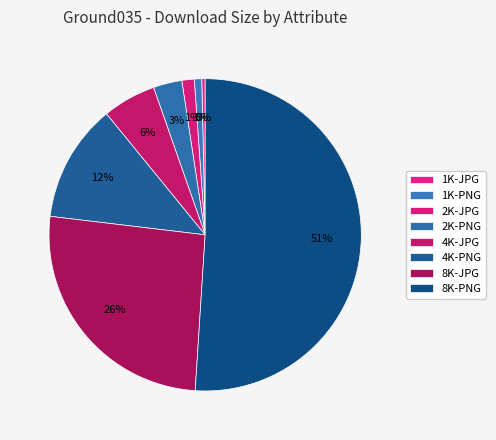

Count the number of slices in the pie.

8